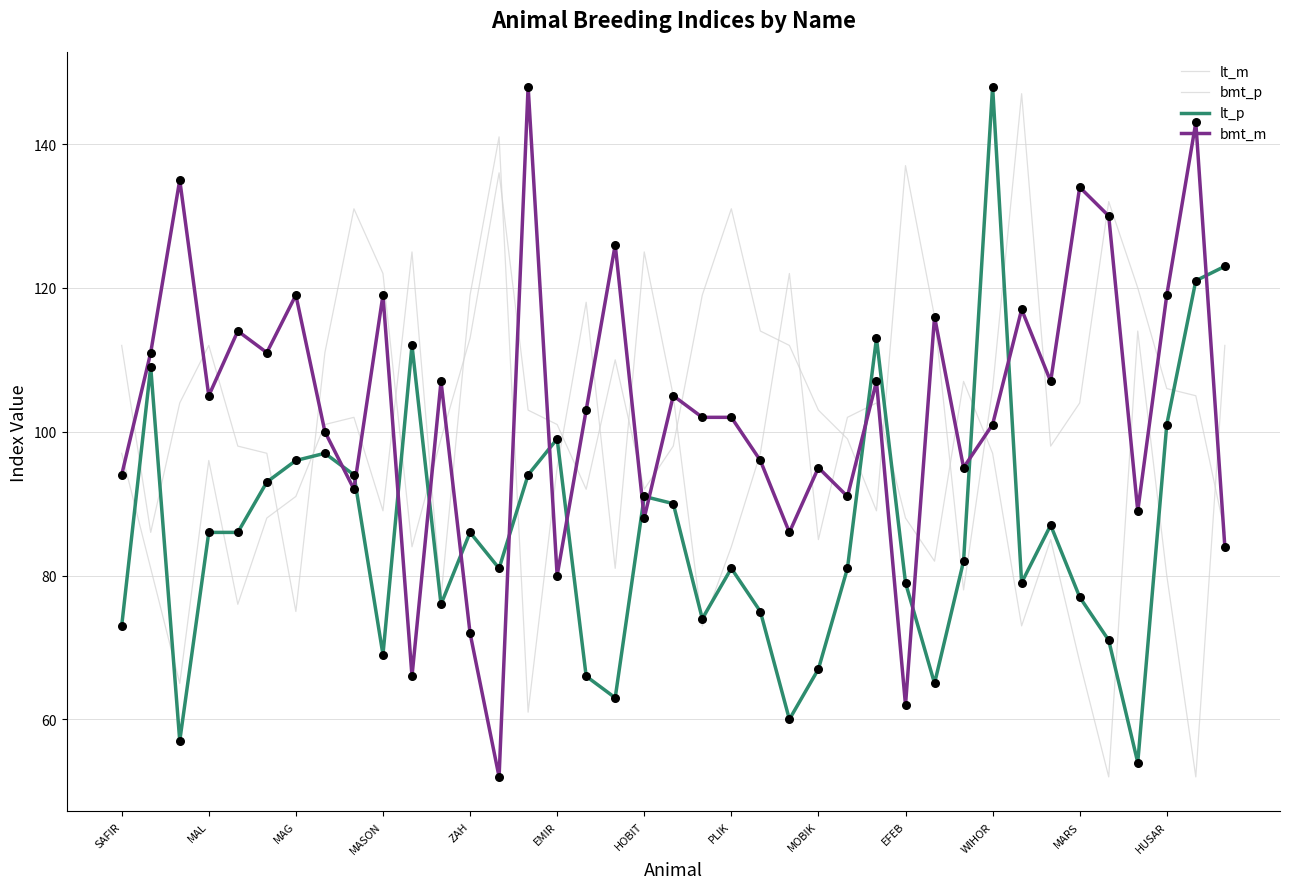

Is this an area chart (filled region under the line)?

No